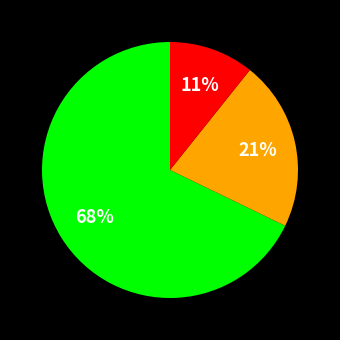

To the nearest percent, what is the difference between the largest and smallest slice percentages?

57%